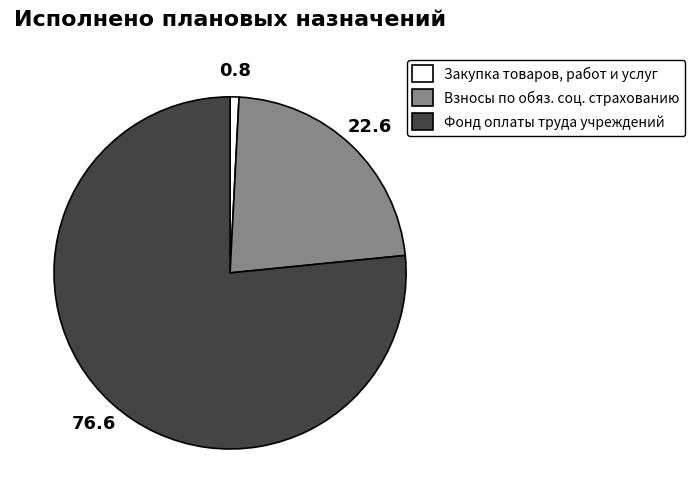

Which slice is the largest?

Фонд оплаты труда учреждений